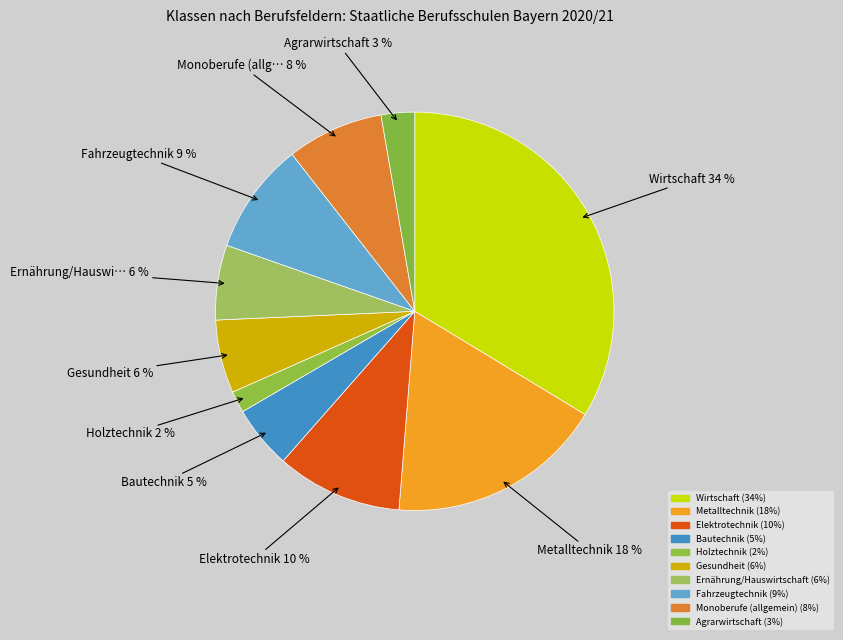

What portion of the pie excludes Metalltechnik?

82.4%